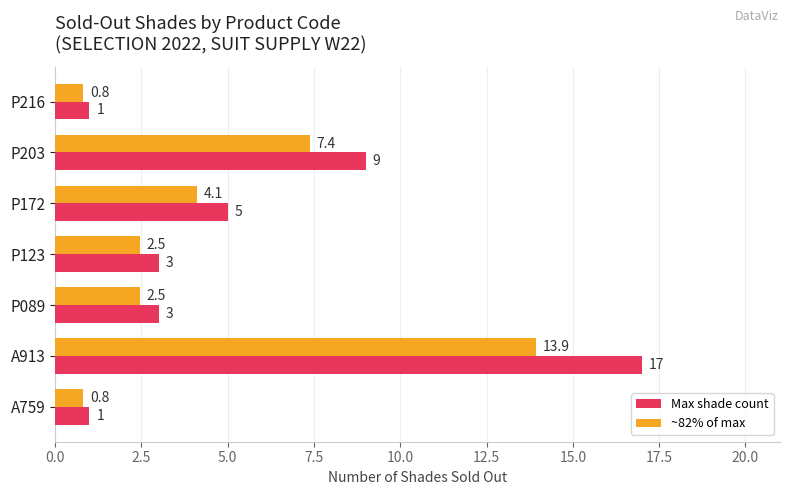

Where is Max shade count nearest to the value 9?

P203